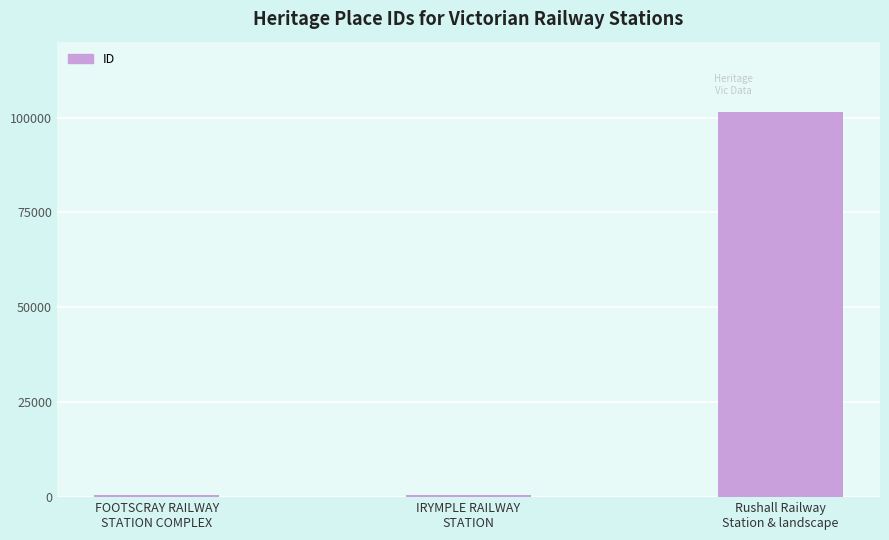

What is the label of the 1st bar from the right?

Rushall Railway
Station & landscape